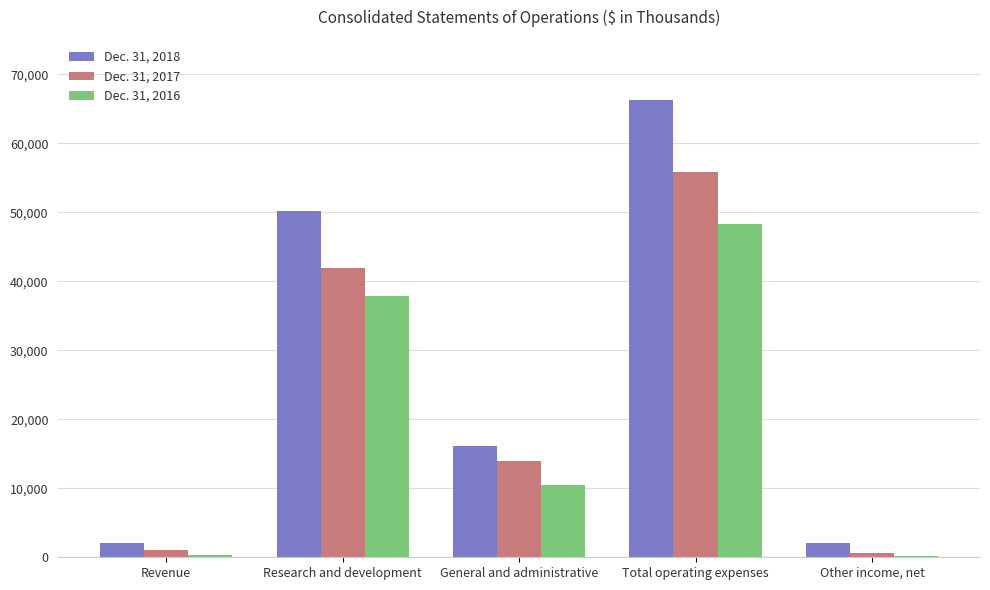

What is the average value of the Dec. 31, 2017 series?

22670